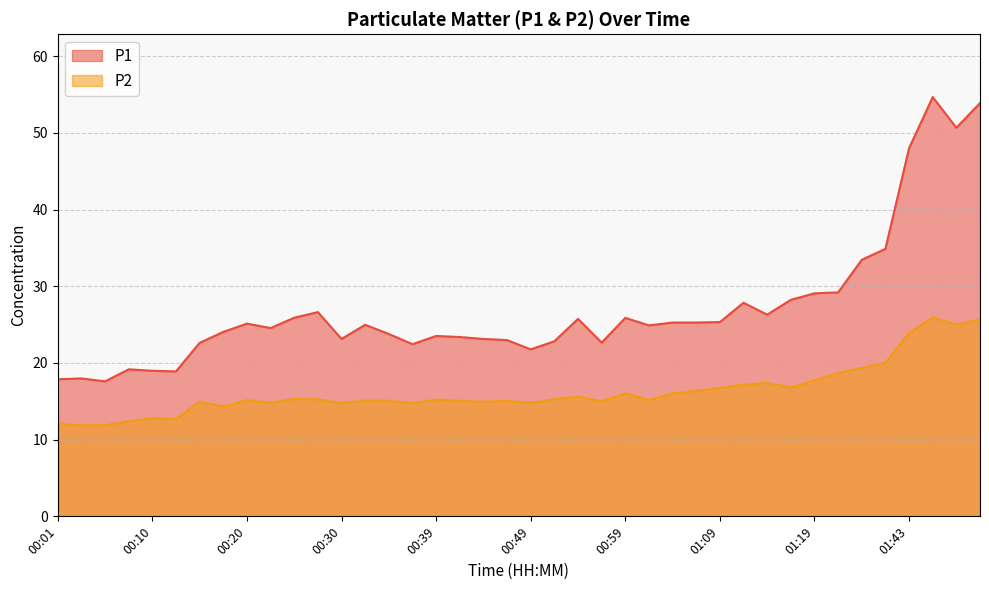

Where does the P2 series first go above 15?

00:20